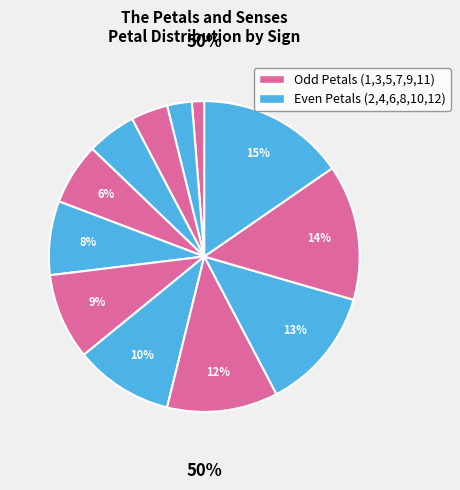

How many slices are in this pie chart?

12